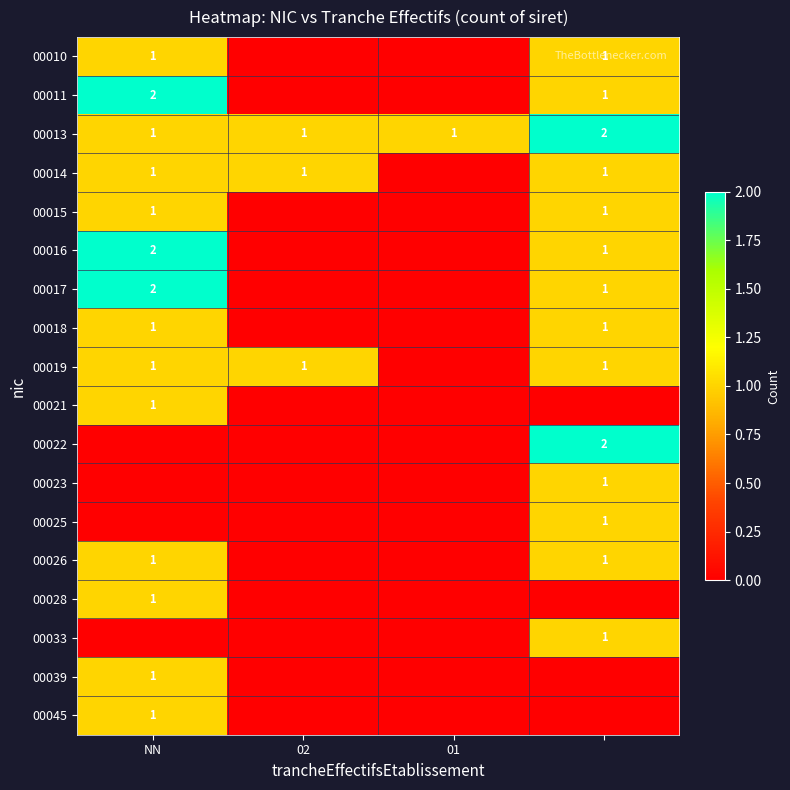

The value of 00014 at 02 is 1. True or false?

True